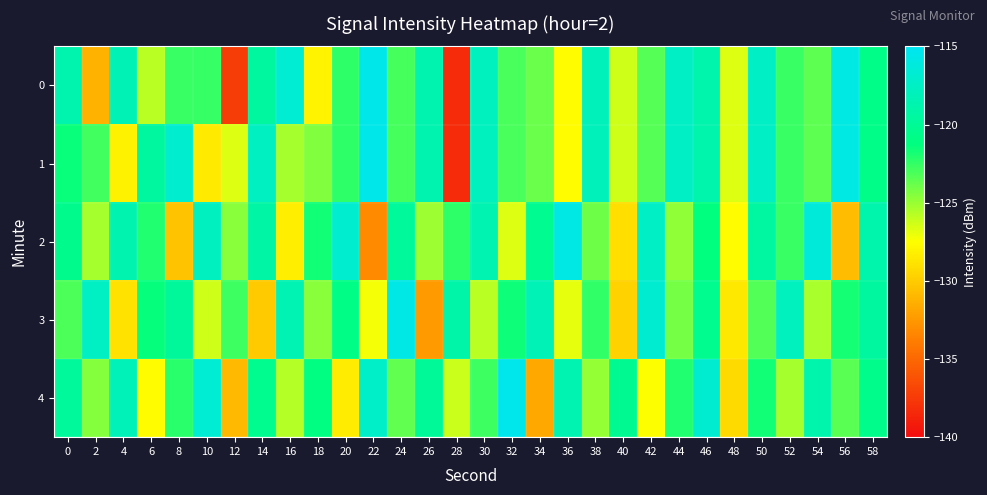

What is the spread (max minus min) of values at 34?

13.4